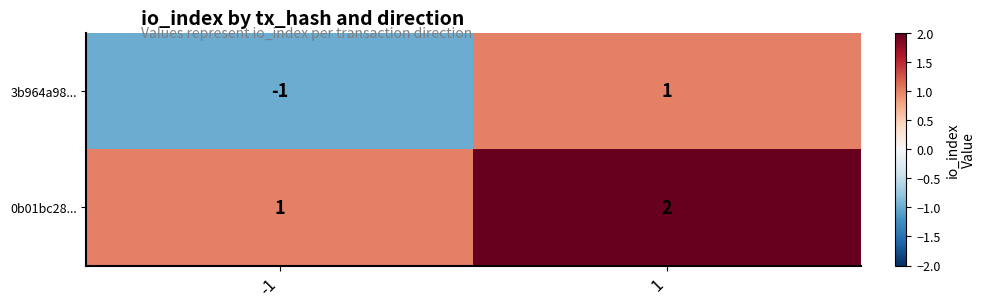

What is the sum of the 0b01bc28... values at -1 and 1?

3